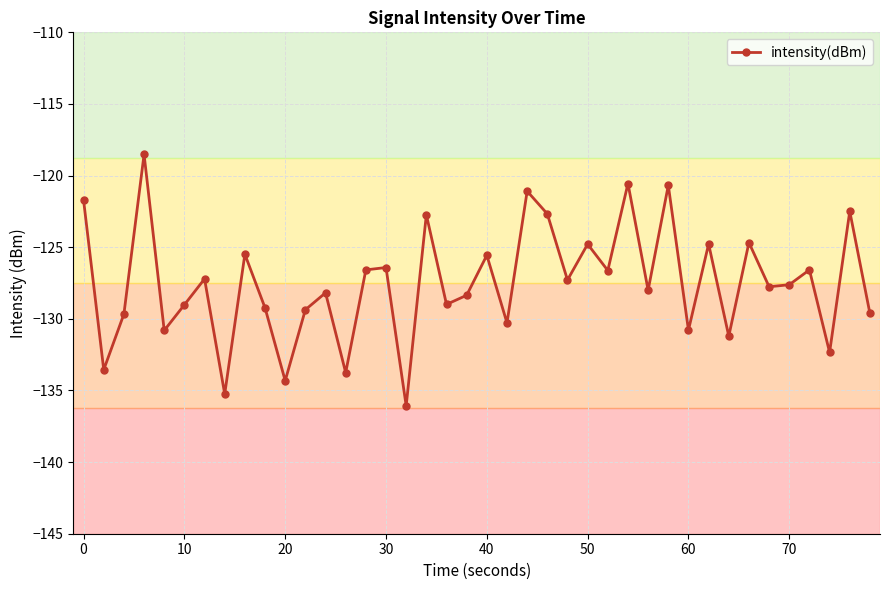

What is the value of the 18th point from the left?

-122.7